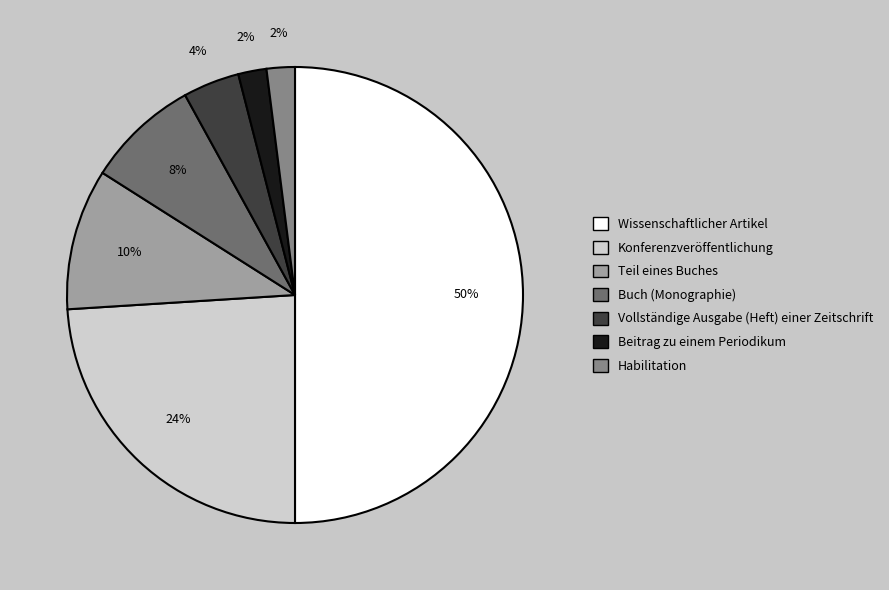

Which category has the biggest portion of the pie?

Wissenschaftlicher Artikel